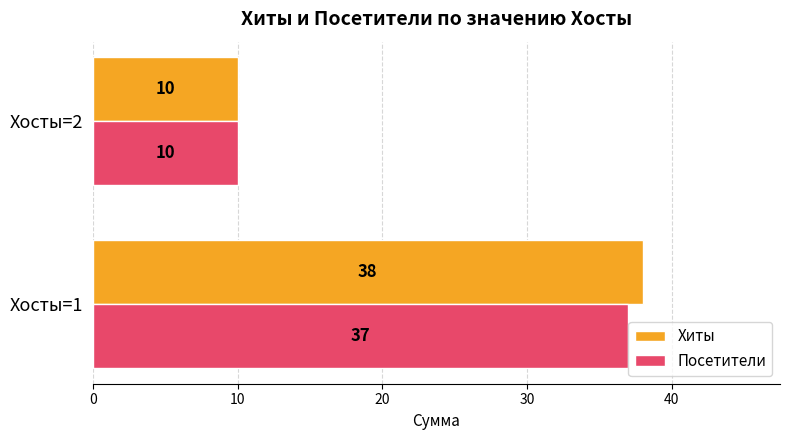

How many distinct data groups are displayed?

2